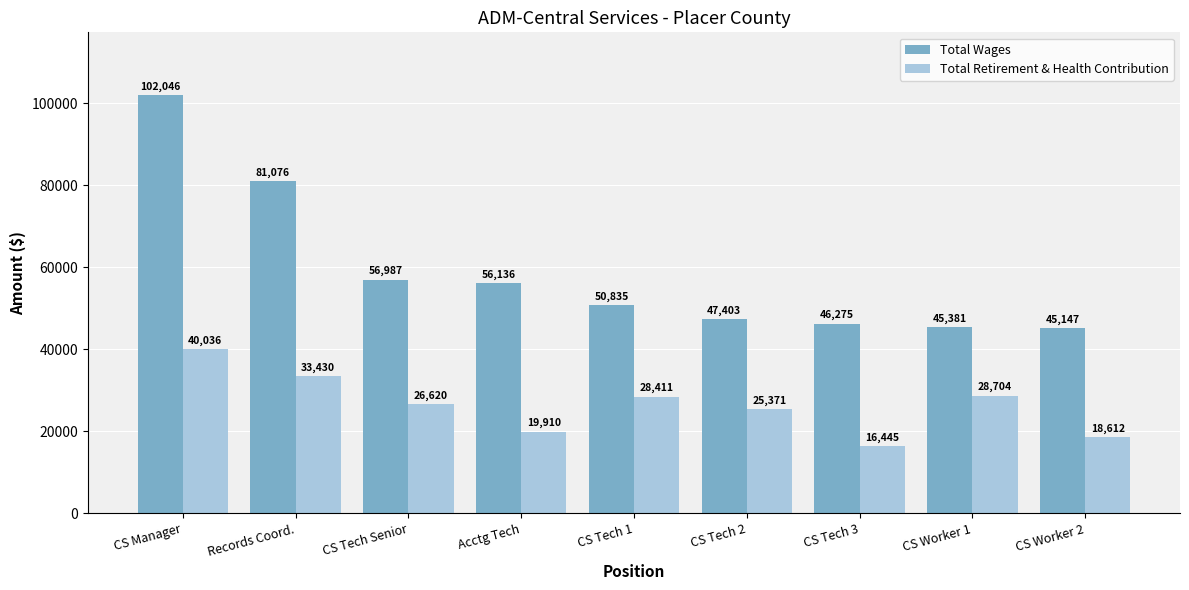

At which category is the sum across all series the highest?

CS Manager